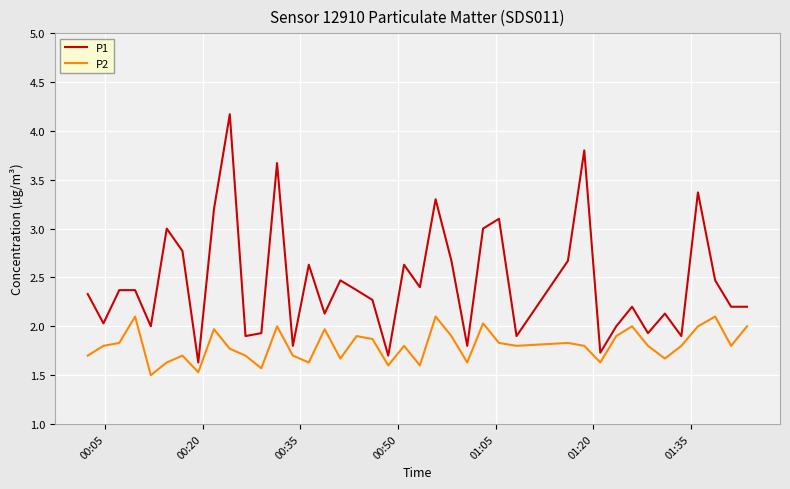

List the series in order of their peak value, highest first.

P1, P2